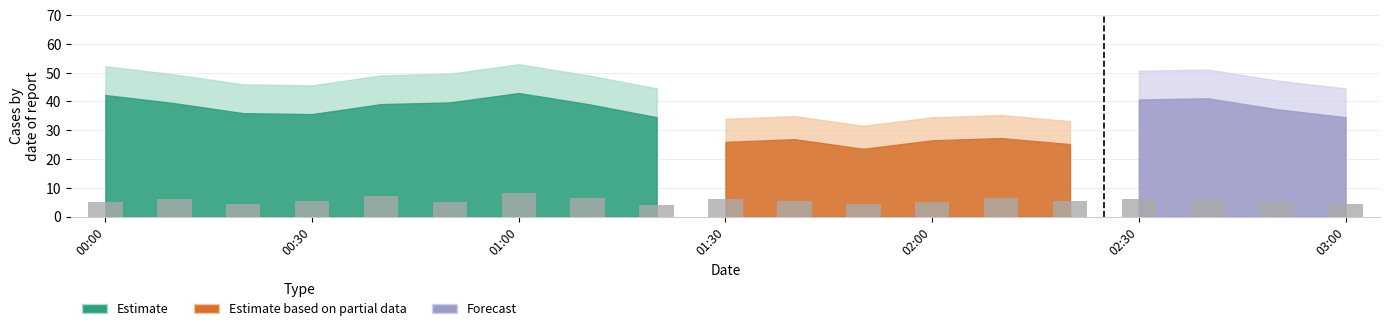

What is the minimum value shown in the chart?

4.0